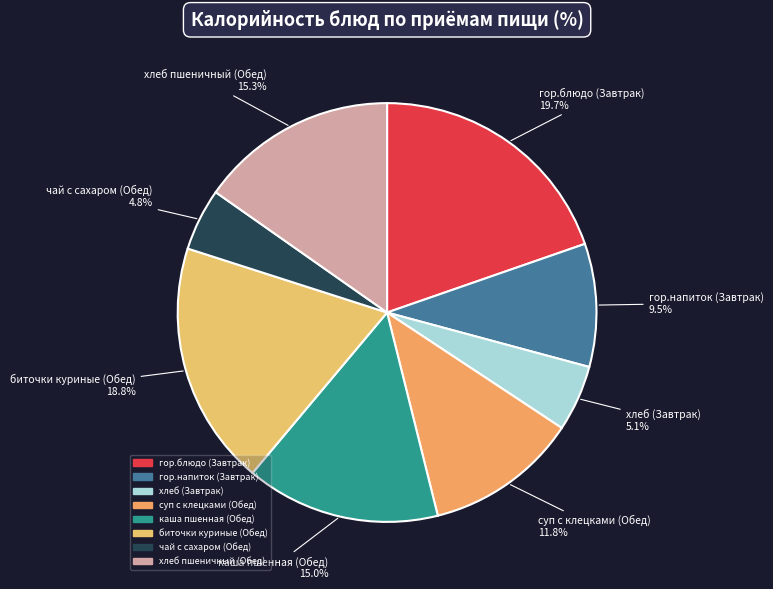

What is the total percentage of суп с клецками (Обед) and хлеб пшеничный (Обед)?

27.1%